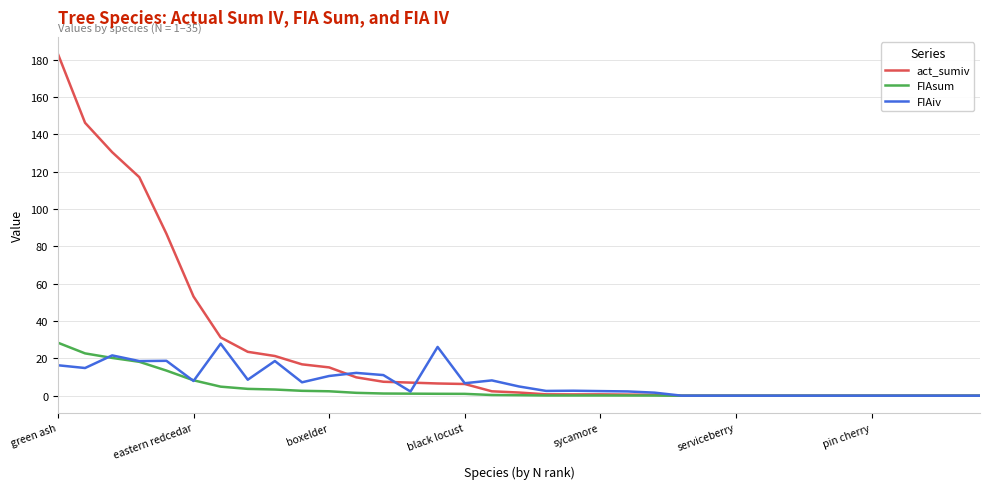

What is the greatest value displayed?

183.0